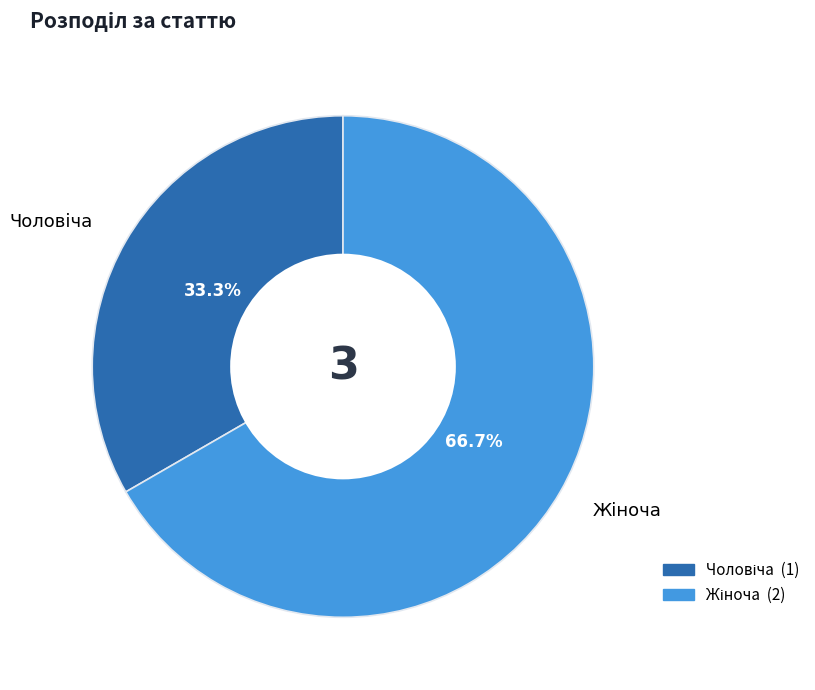

Is there any slice that represents more than half of the pie?

Yes